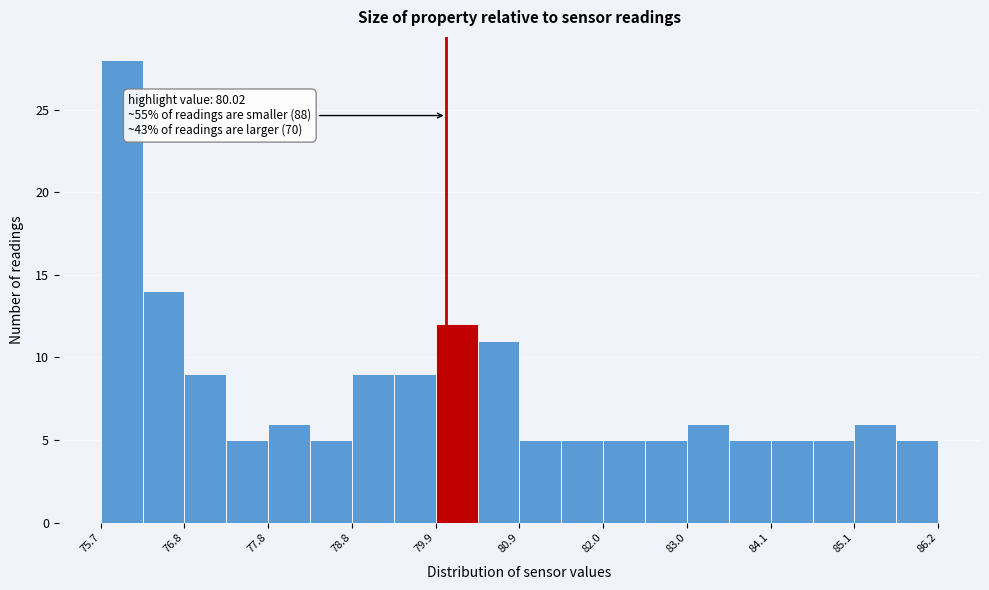

Read against the x-axis, roughly where is the centre of the tallest bar?

76.0